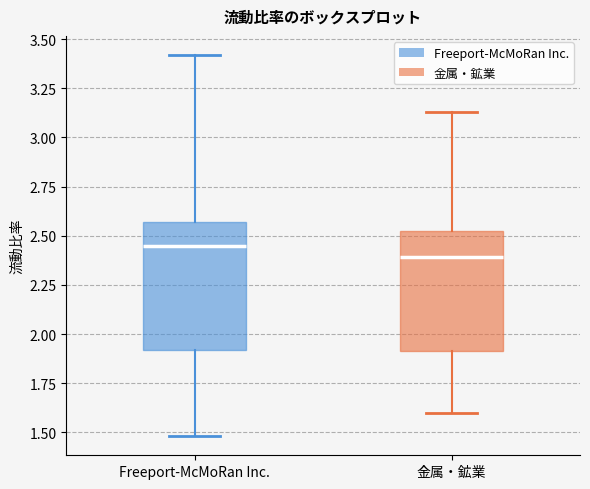

Reading left to right, transcribe this box plot: for each box, give where its median line is, the range the box spans, and where its two whiskers end, as read against the y-axis. The values are not printed on the chart, so give them approximately, as read against the axis.

Freeport-McMoRan Inc.: median 2.45, box 1.90 to 2.55, whiskers 1.50 to 3.40
金属・鉱業: median 2.40, box 1.90 to 2.55, whiskers 1.60 to 3.15